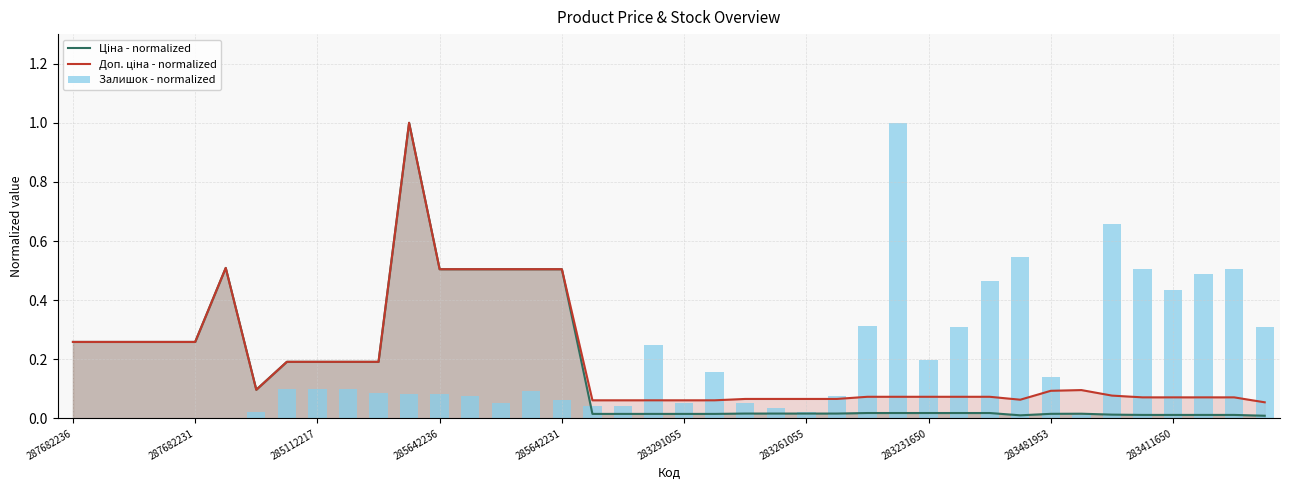

Where is the data nearest to the value 0?

287682236